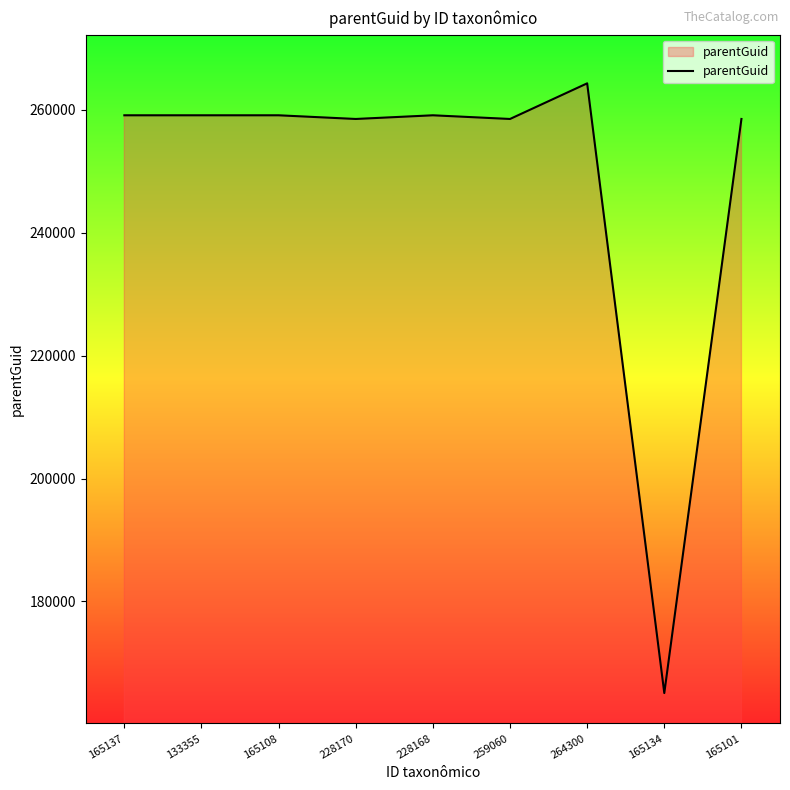

At which category does the chart reach its minimum across all series?

165134